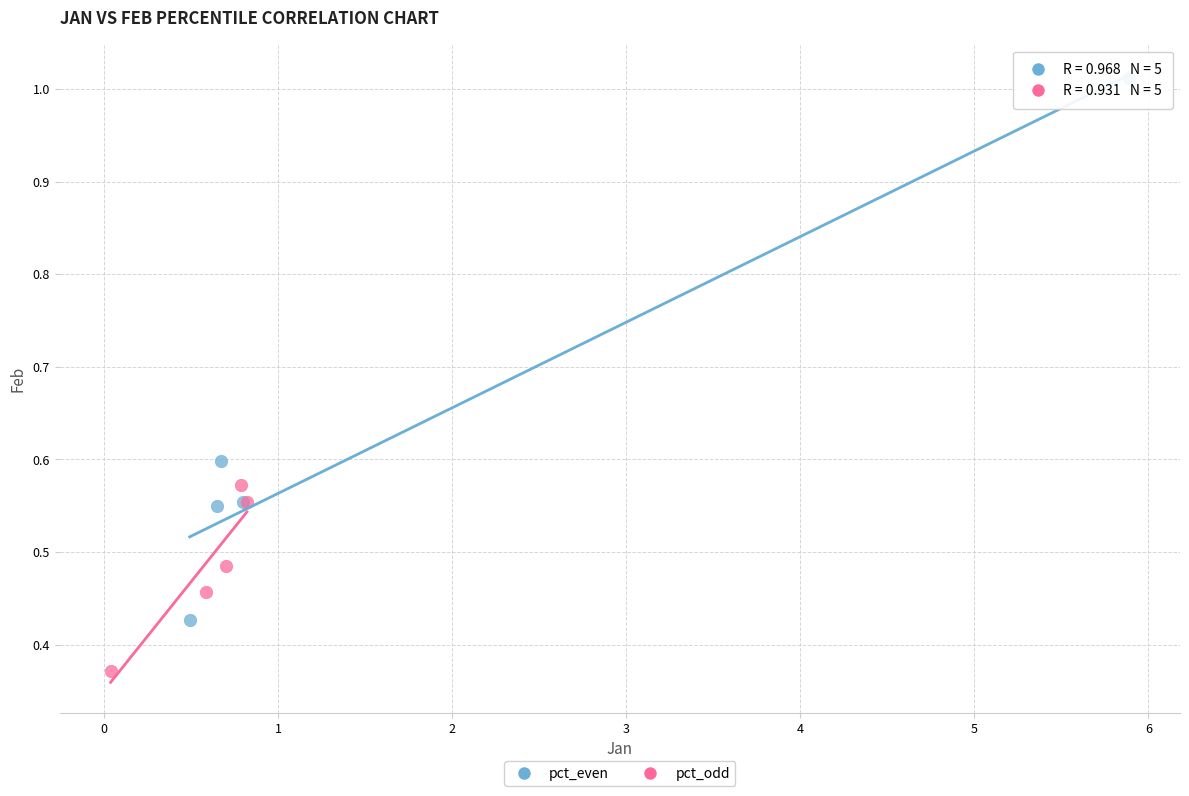

Which series contains the lowest Y value?

pct_odd